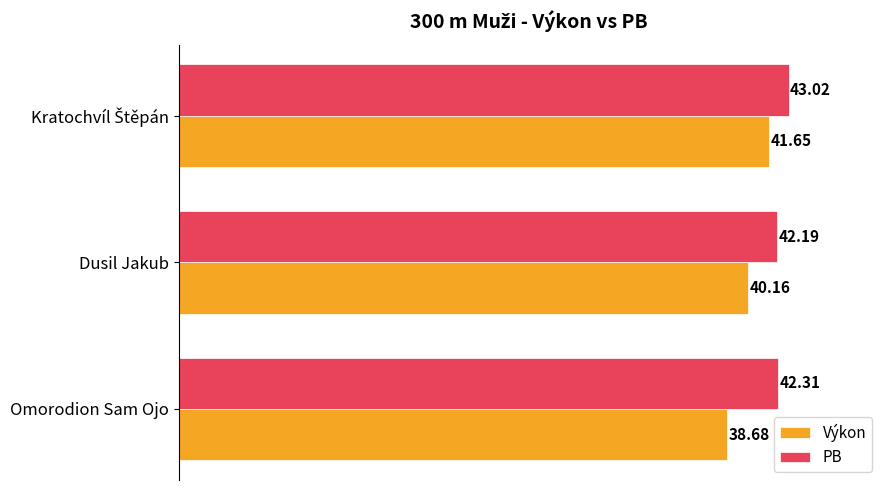

Which series has the widest spread of values?

Výkon